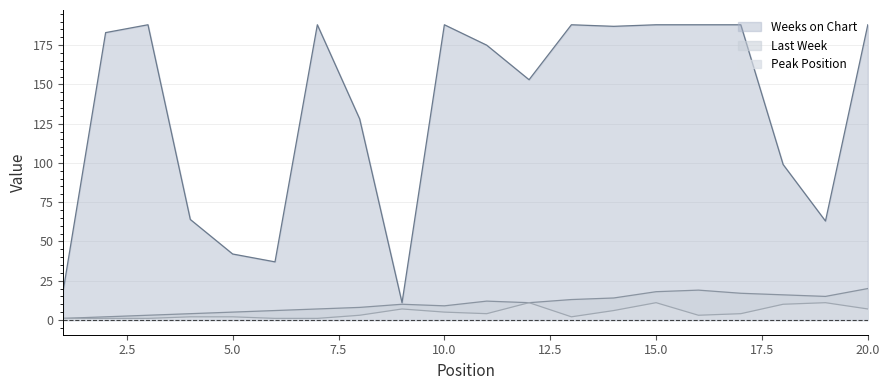

Reading right to left, transcribe all the data shown in this chart.

Last Week: 20	15	16	17	19	18	14	13	11	12	9	10	8	7	6	5	4	3	2	1
Peak Position: 7	11	10	4	3	11	6	2	11	4	5	7	3	1	1	2	2	1	1	1
Weeks on Chart: 188	63	99	188	188	188	187	188	153	175	188	11	128	188	37	42	64	188	183	19